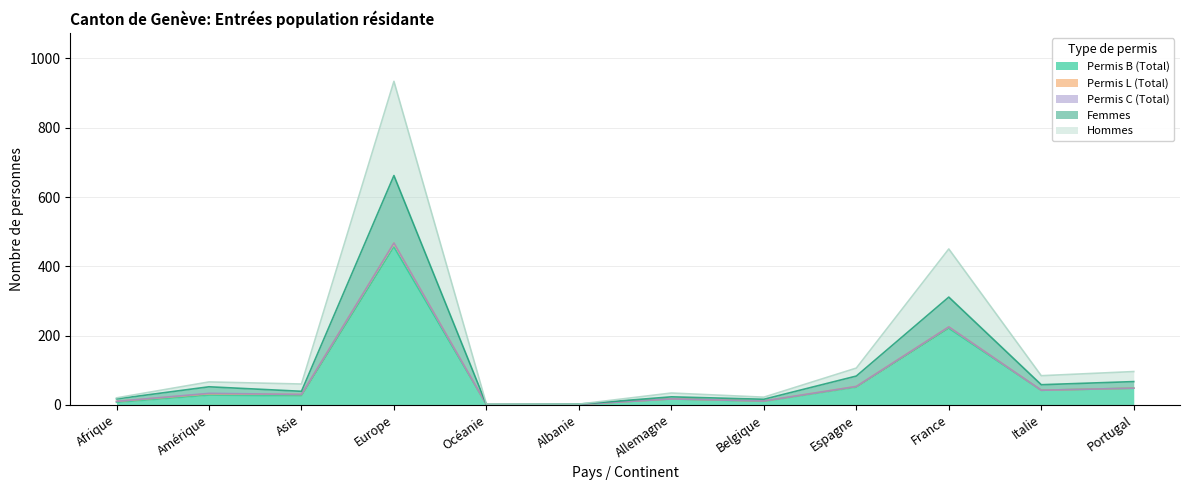

Which category has the highest value in the Permis B (Total) series?

Europe